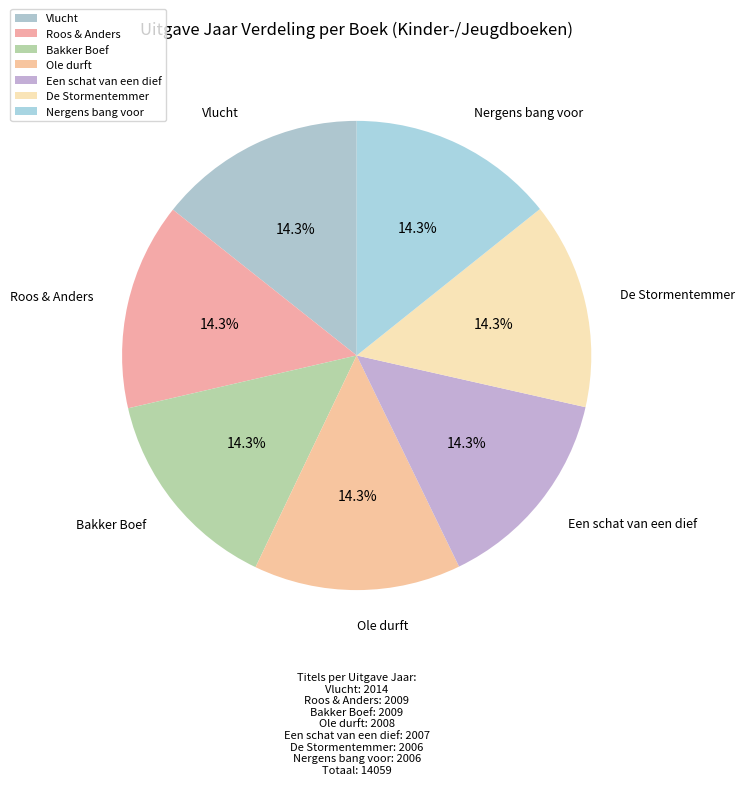

What is the total percentage of Bakker Boef and Een schat van een dief?

28.6%